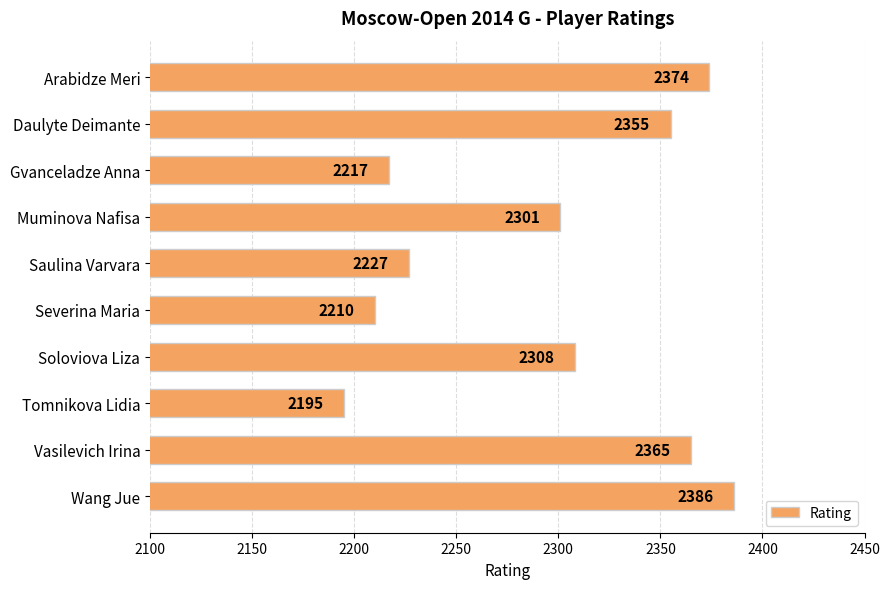

Reading top to bottom, extract all data points from this chart.

2374	2355	2217	2301	2227	2210	2308	2195	2365	2386